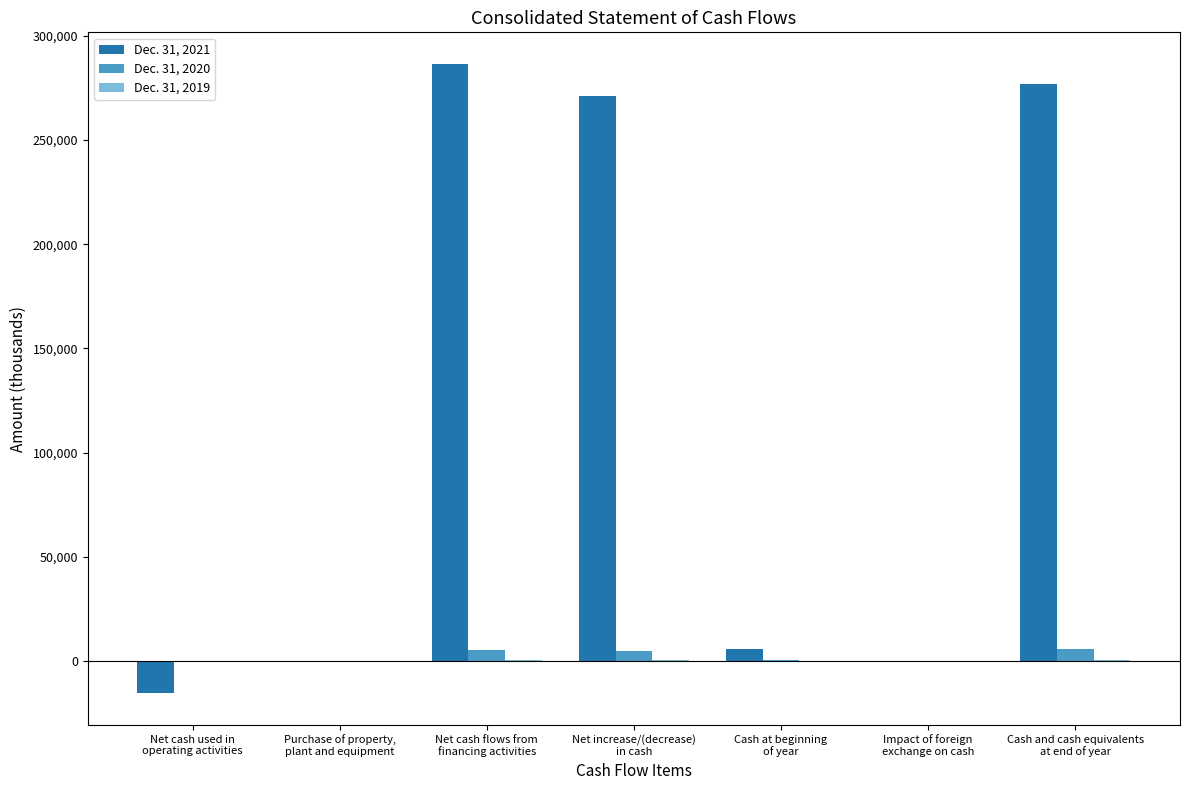

At which label does Dec. 31, 2021 first exceed 5895?

Net cash flows from
financing activities